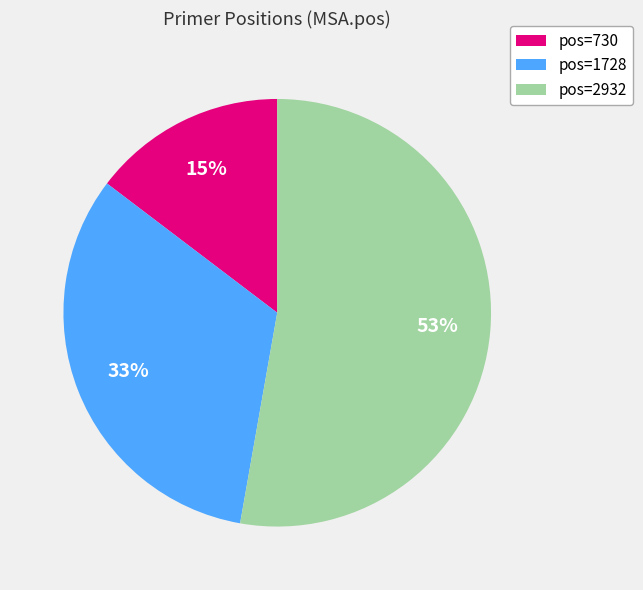

Is there a majority slice in this chart?

Yes